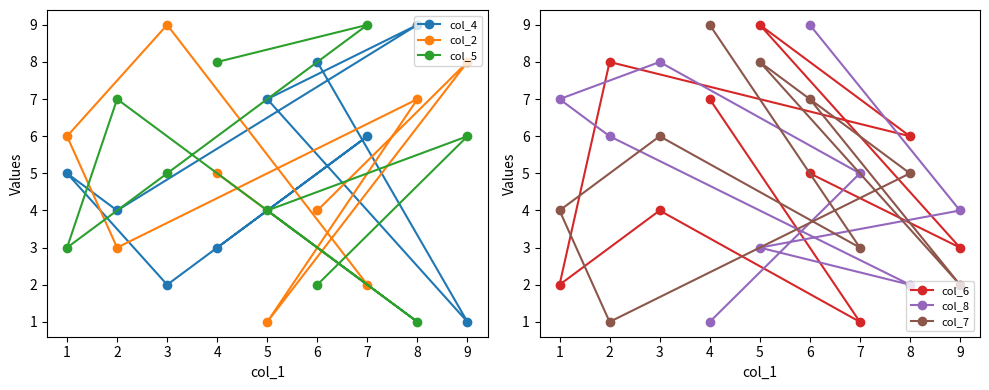

Reading left to right, extract all data points from this chart.

col_4: 1=5	2=4	3=2	4=3	5=7	6=8	7=6	8=9	9=1
col_2: 1=6	2=3	3=9	4=5	5=1	6=4	7=2	8=7	9=8
col_5: 1=3	2=7	3=5	4=8	5=4	6=2	7=9	8=1	9=6
col_6: 1=2	2=8	3=4	4=7	5=9	6=5	7=1	8=6	9=3
col_8: 1=7	2=6	3=8	4=1	5=3	6=9	7=5	8=2	9=4
col_7: 1=4	2=1	3=6	4=9	5=8	6=7	7=3	8=5	9=2